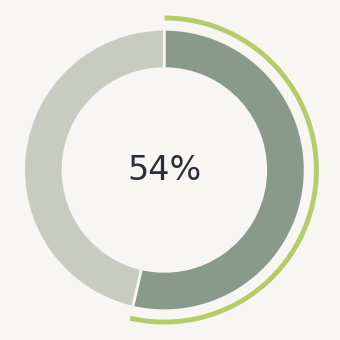

Count the number of slices in the pie.

2